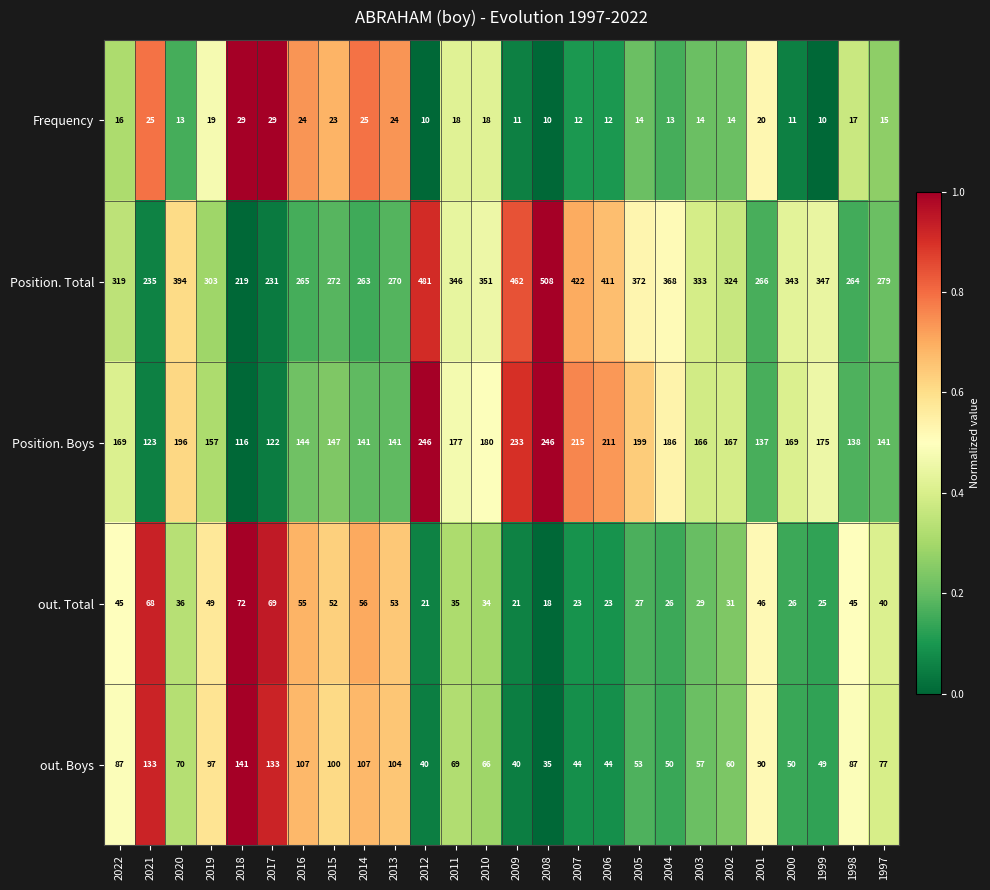

The value of out. Boys at 1999 is 49. True or false?

True